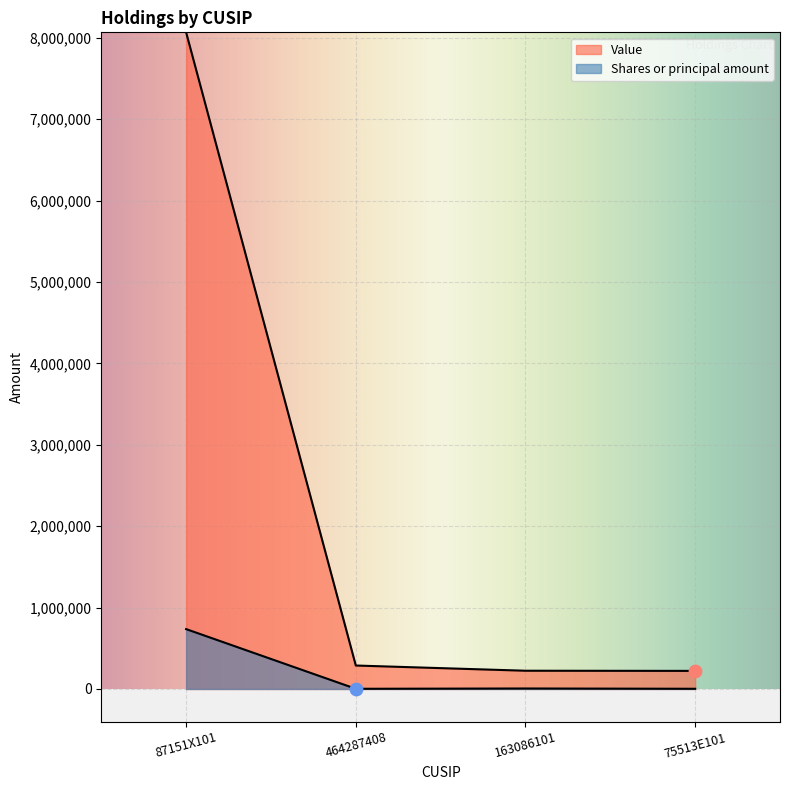

What are all the series names shown in the legend?

Value, Shares or principal amount